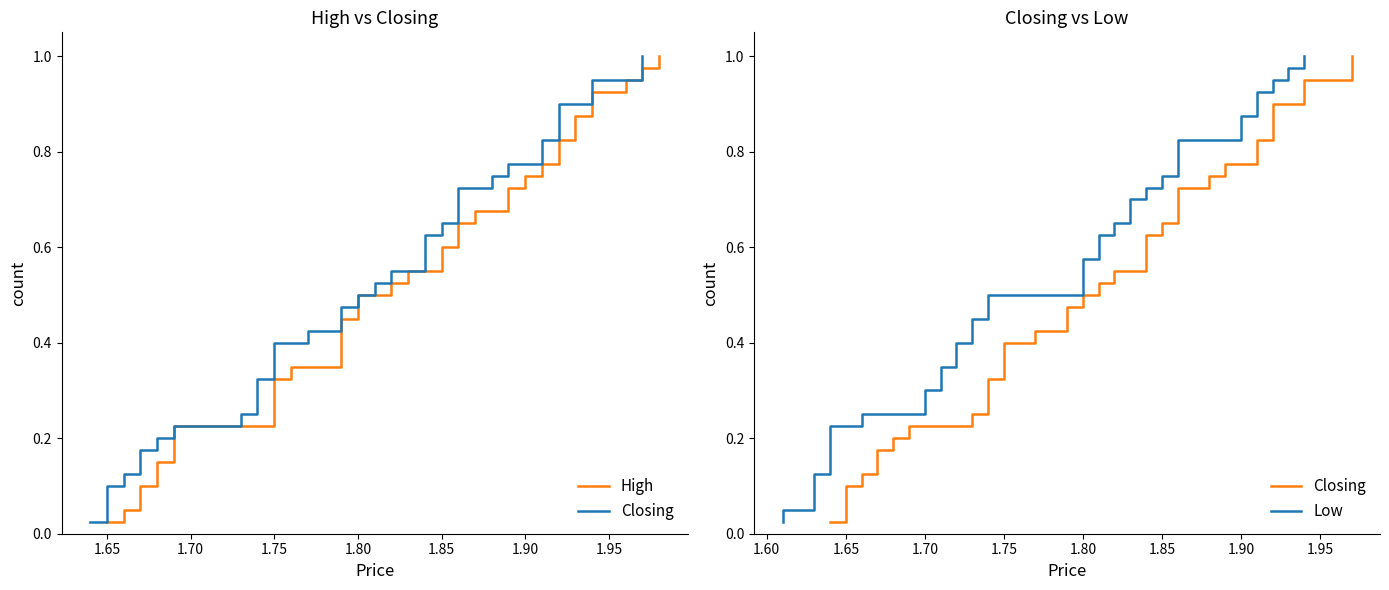

The High series shows 0.4 at 1.75. True or false?

False